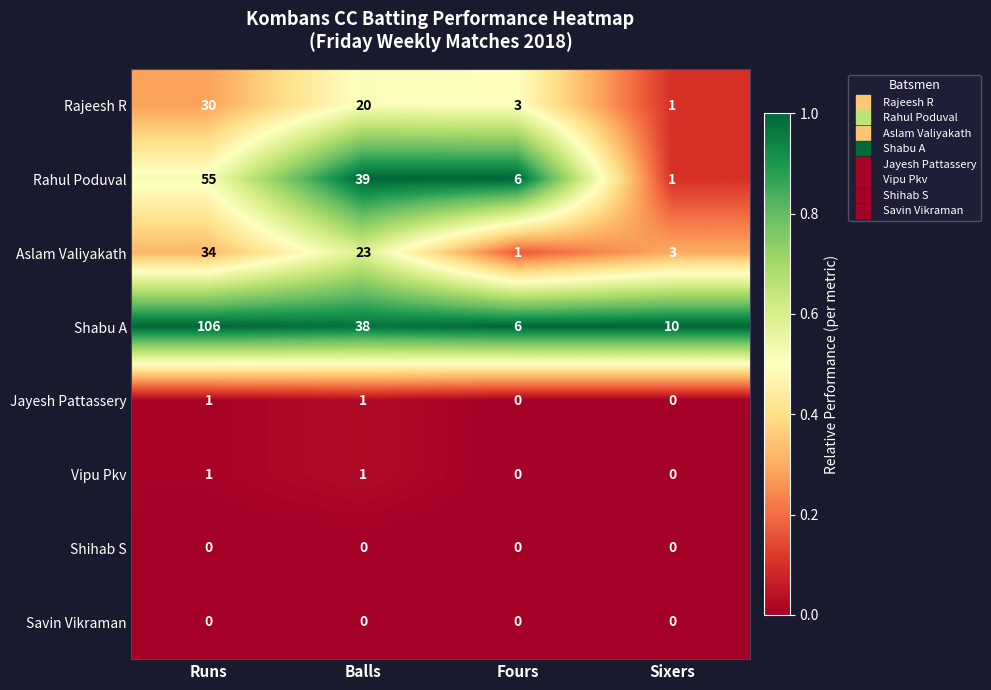

The value of Shabu A at Fours is 6. True or false?

True